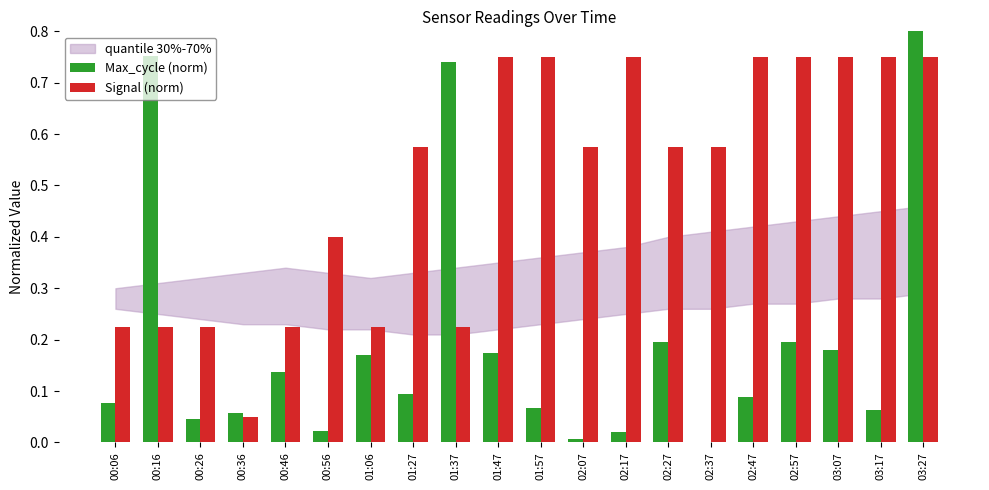

Is it true that Signal (norm) equals 0.8 at 01:57?

True